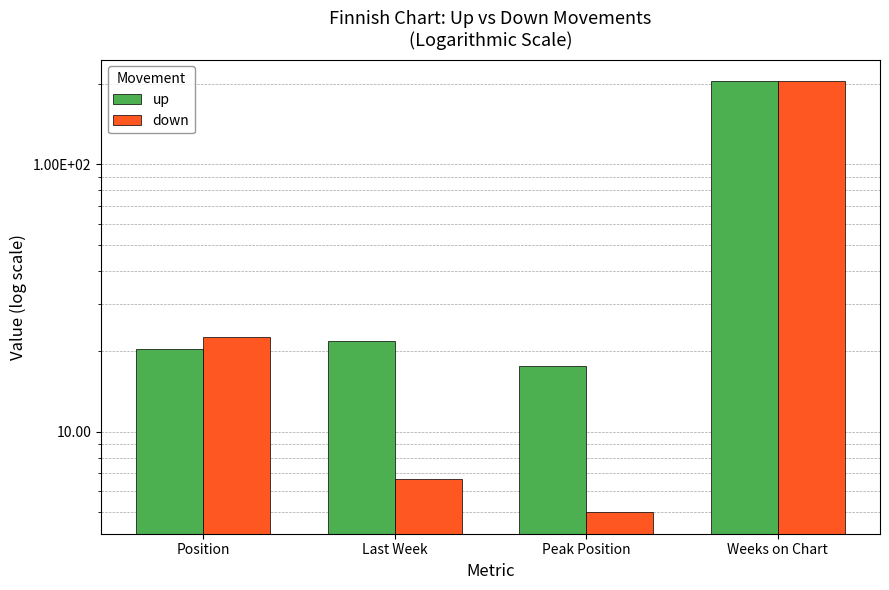

Which series has the largest range (max minus min)?

down